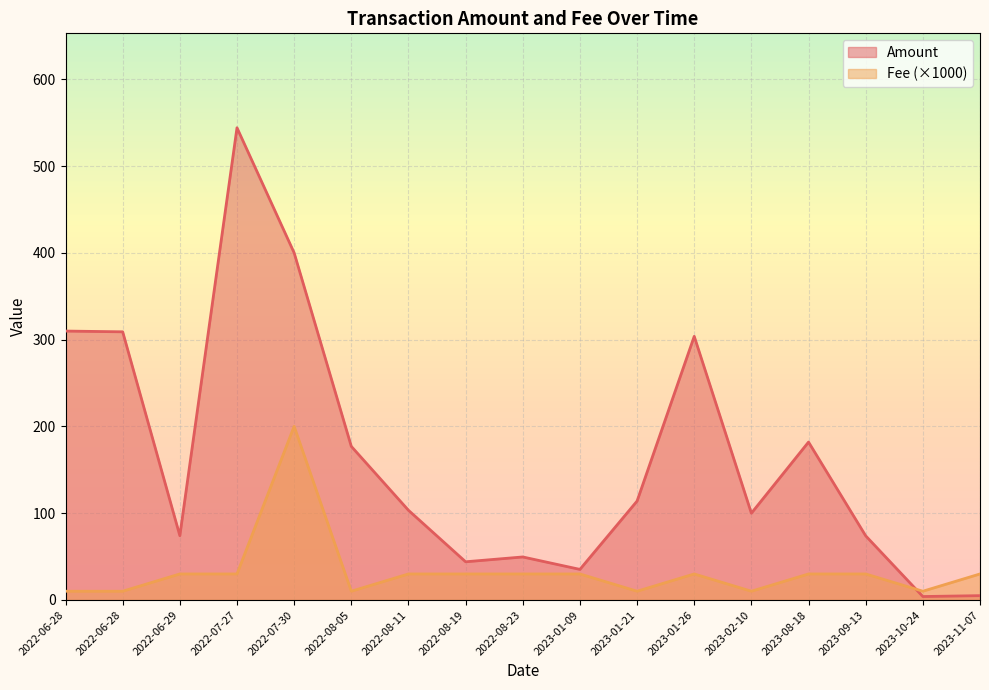

Is the value of Fee at 2023-02-10 greater than the value of Amount at 2022-06-29?

No